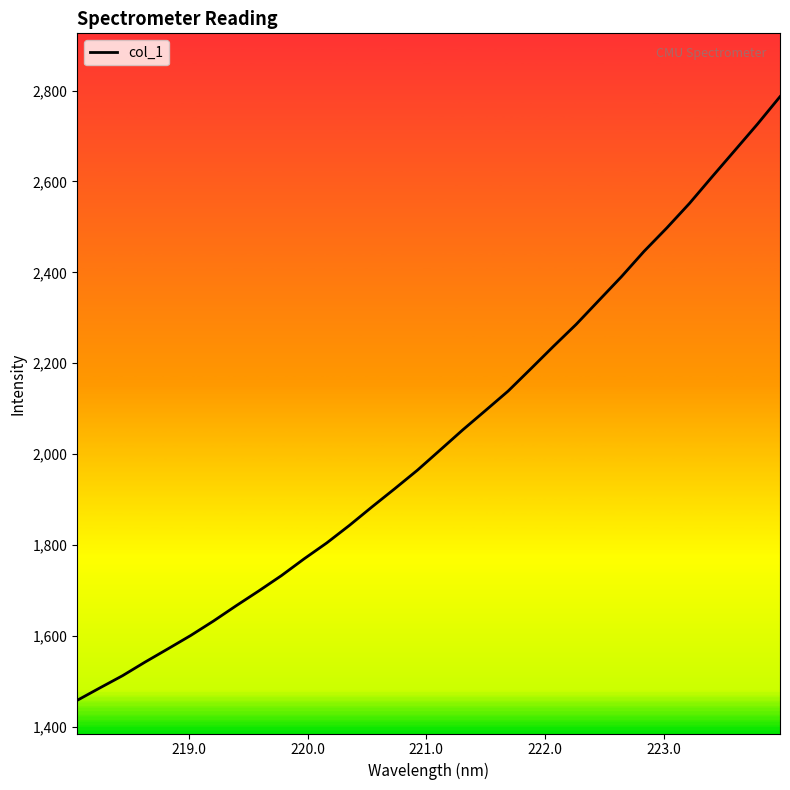

What is the smallest value displayed?

1458.3